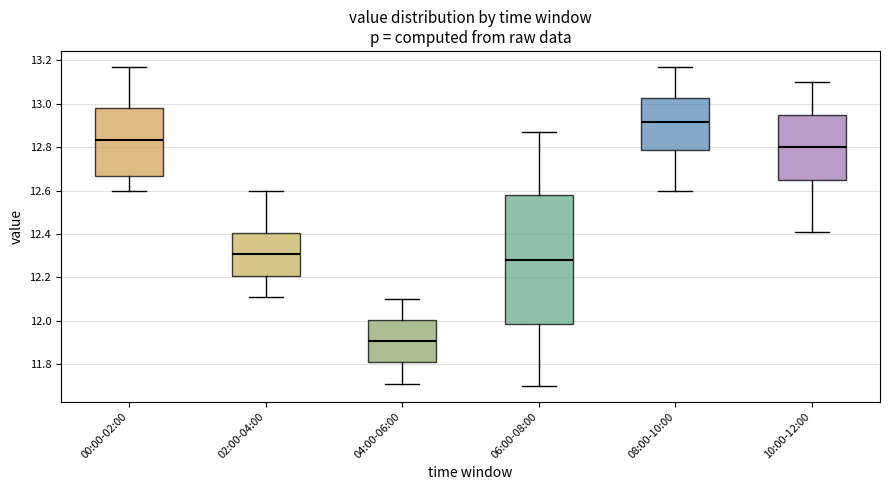

Reading left to right, transcribe this box plot: for each box, give where its median line is, the range the box spans, and where its two whiskers end, as read against the y-axis. The values are not printed on the chart, so give them approximately, as read against the axis.

00:00-02:00: median 12.84, box 12.66 to 12.98, whiskers 12.60 to 13.18
02:00-04:00: median 12.30, box 12.20 to 12.40, whiskers 12.12 to 12.60
04:00-06:00: median 11.90, box 11.80 to 12.00, whiskers 11.72 to 12.10
06:00-08:00: median 12.28, box 11.98 to 12.58, whiskers 11.70 to 12.88
08:00-10:00: median 12.92, box 12.78 to 13.02, whiskers 12.60 to 13.18
10:00-12:00: median 12.80, box 12.66 to 12.96, whiskers 12.42 to 13.10